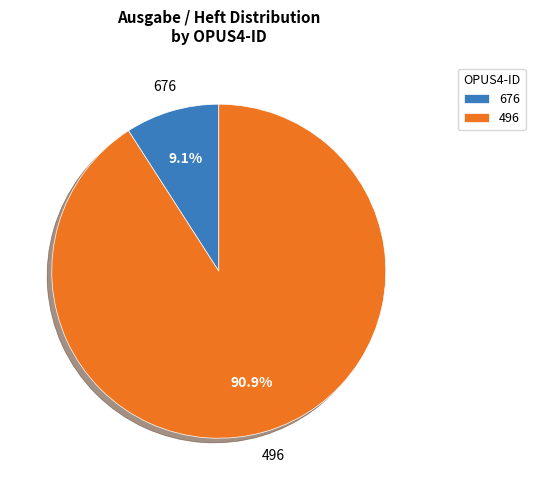

What is the ratio of the value at 676 to the value at 496?

0.1